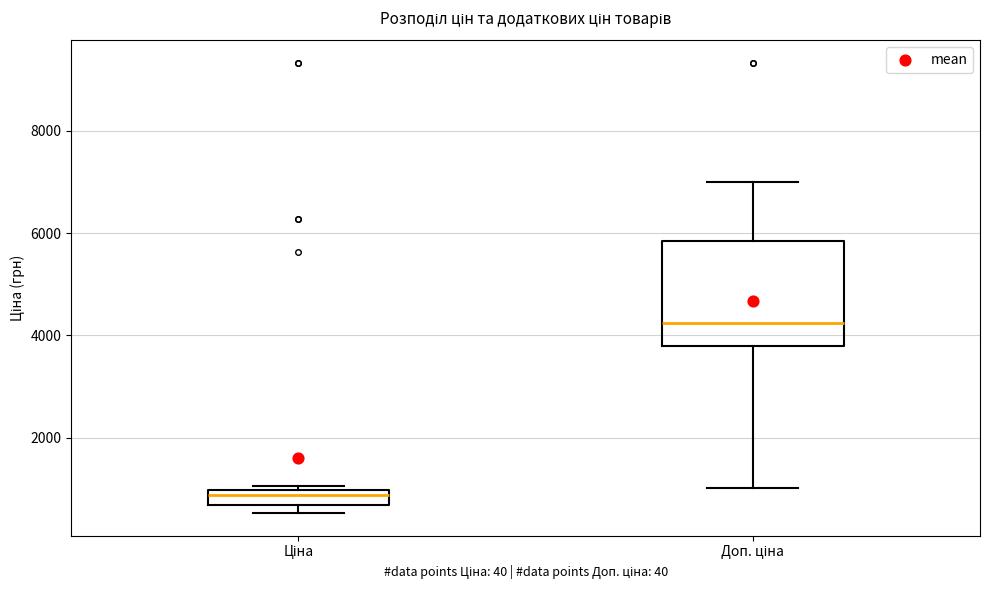

Where is the lower edge of the box for Доп. ціна on the y-axis? The values are not printed on the chart, so give them approximately, as read against the axis.

3800